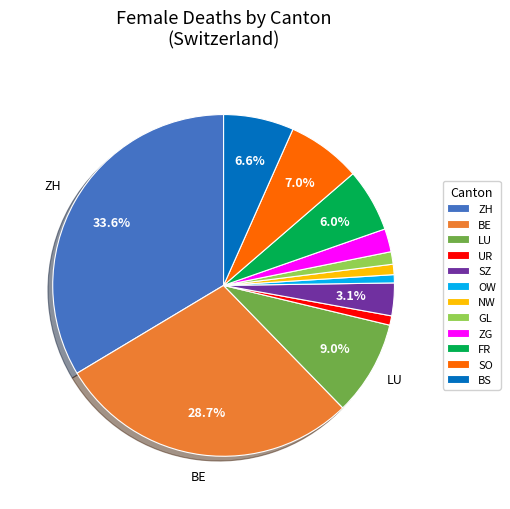

Does ZG represent more than half of the total?

No